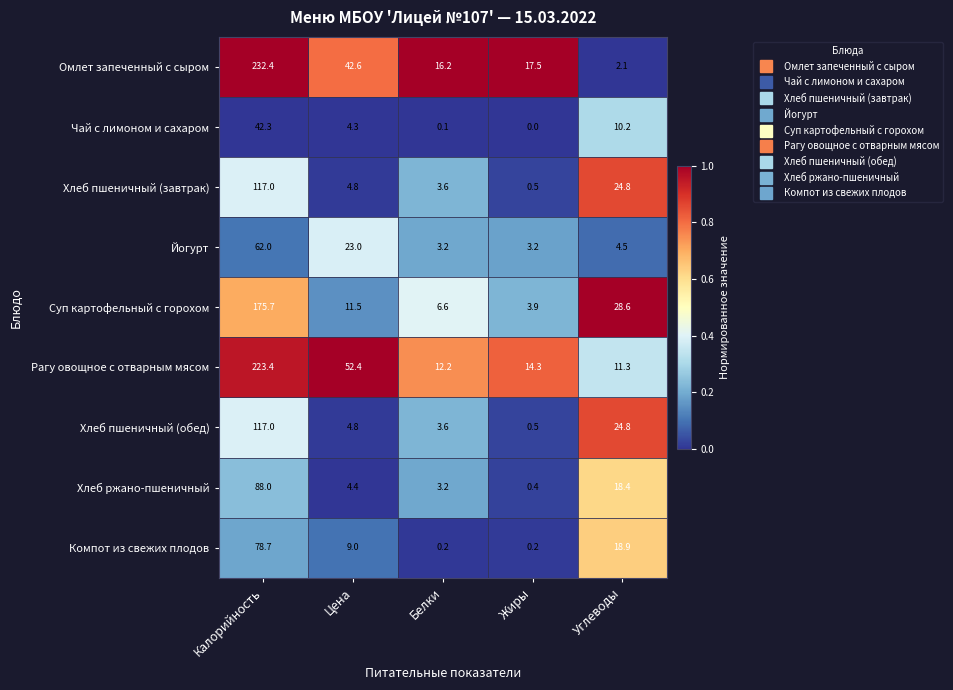

Rank the categories by Суп картофельный с горохом value from highest to lowest.

Калорийность, Углеводы, Цена, Белки, Жиры